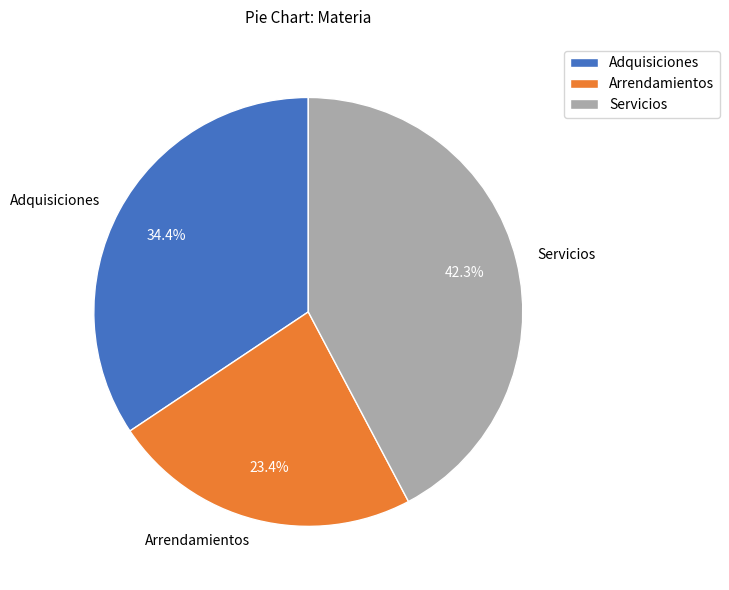

What is the largest slice in the pie chart?

Servicios